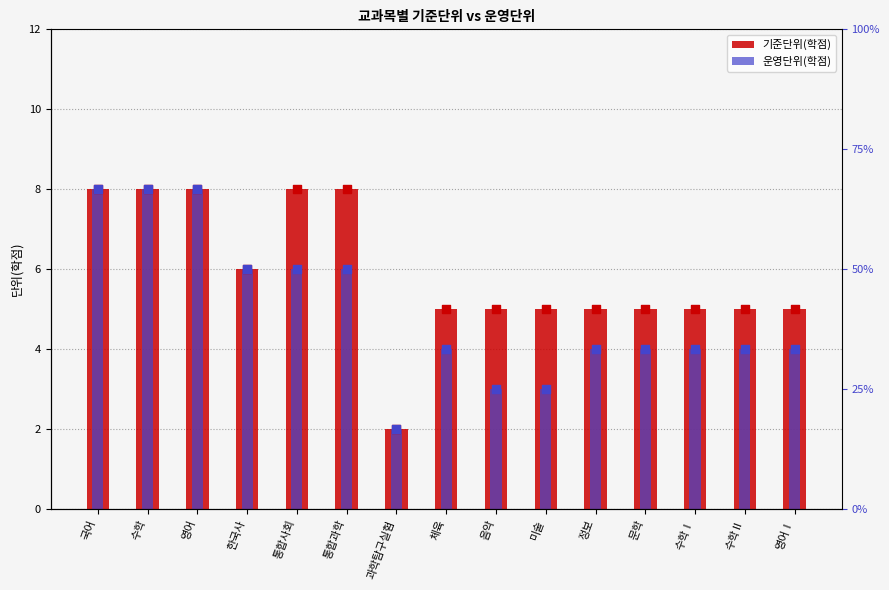

Is the value of 운영단위(학점) at 미술 greater than the value of 기준단위(학점) at 국어?

No